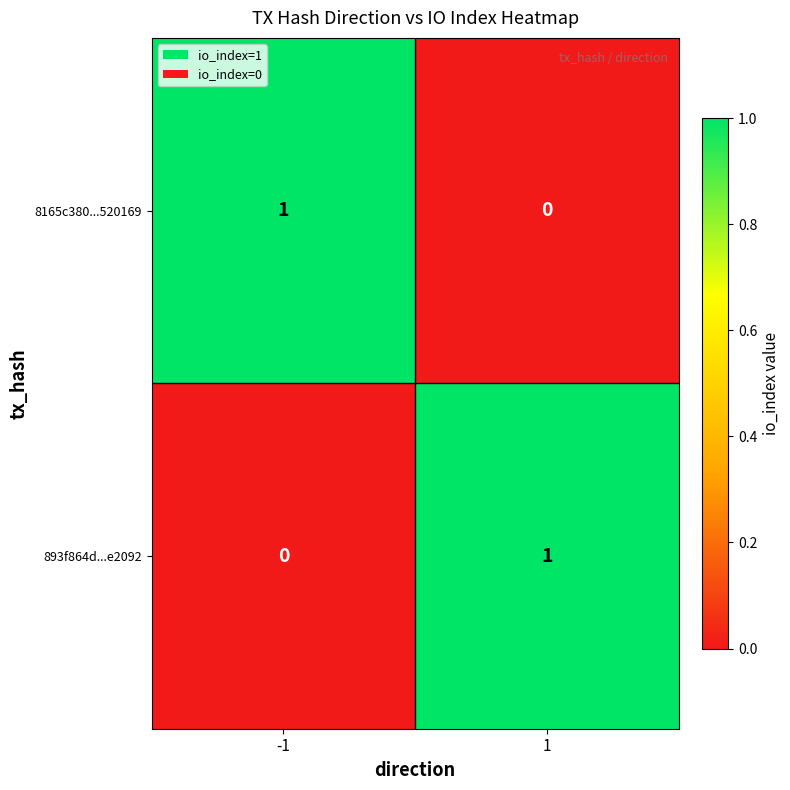

Rank the series at -1 from lowest to highest value.

893f864d...e2092, 8165c380...520169